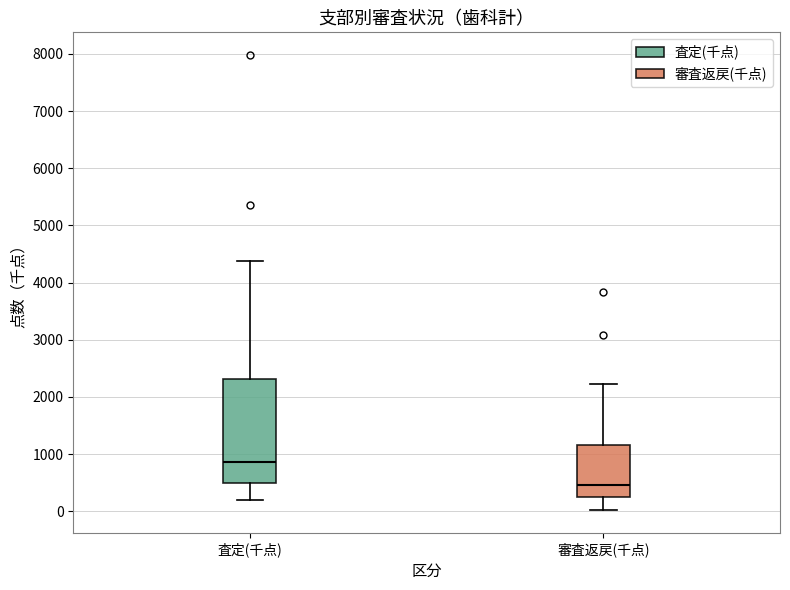

Reading left to right, read every box against the y-axis: the position of its median line, the range the box covers, and the ends of its whiskers. The values are not printed on the chart, so give them approximately, as read against the axis.

査定(千点): median 900, box 500 to 2300, whiskers 200 to 4400
審査返戻(千点): median 500, box 200 to 1200, whiskers 0 to 2200